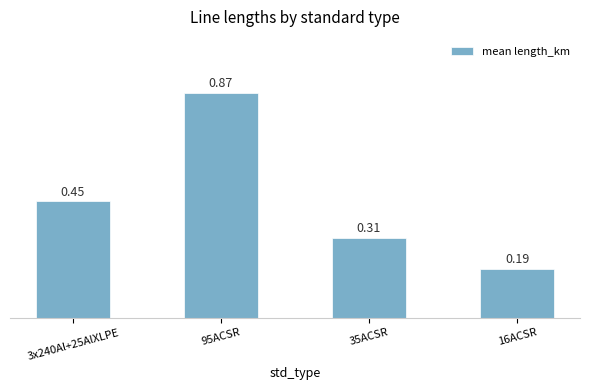

What is the sum of all values?

1.8